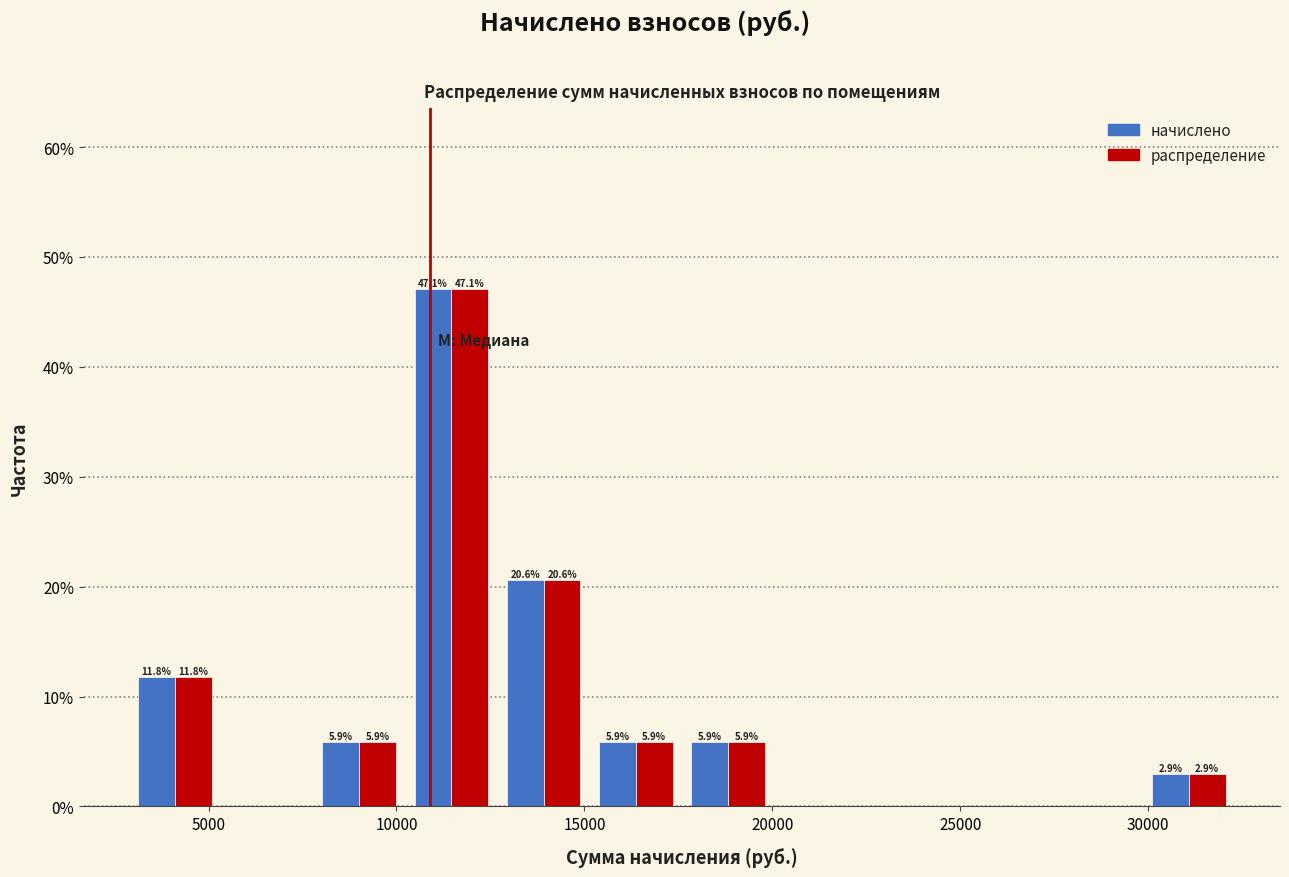

In the распределение series, which range on the x-axis has the tallest bar?

10000 to 12500